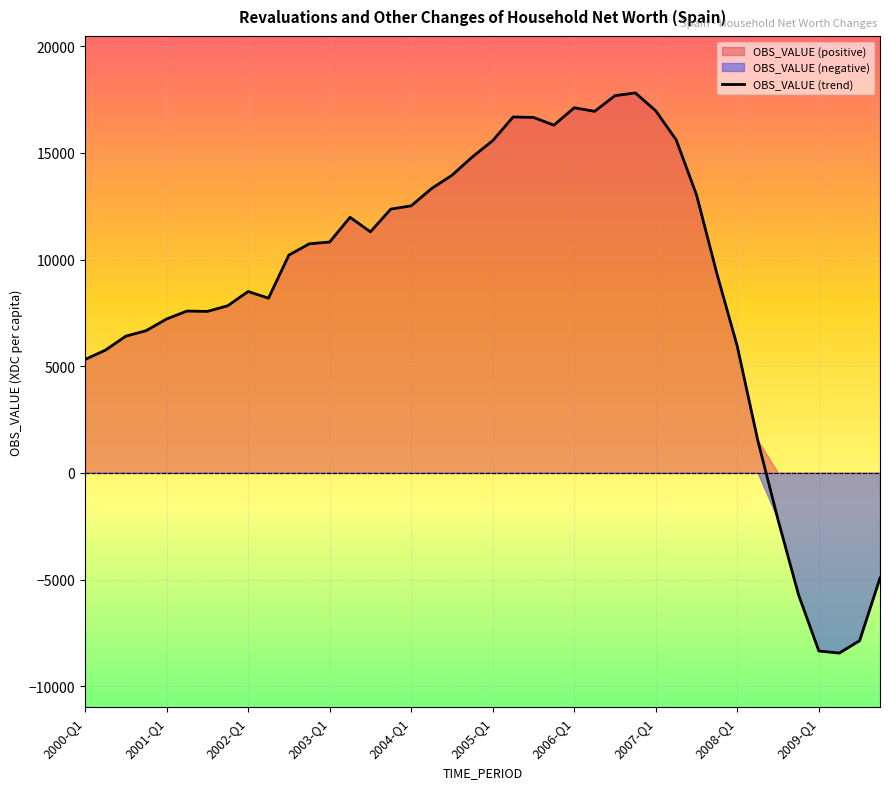

Reading left to right, transcribe all the data shown in this chart.

5315.3	5753.4	6408.3	6666.4	7212.7	7585.3	7567.5	7832.8	8501.9	8188.2	10207.0	10737.3	10818.8	11979.2	11297.5	12363.2	12516.2	13326.1	13947.9	14807.7	15570.2	16681.6	16659.9	16297.1	17112.8	16945.0	17682.1	17807.1	16967.4	15611.3	13025.0	9331.4	5926.7	1540.1	-2206.7	-5703.3	-8346.0	-8445.2	-7863.8	-4926.1